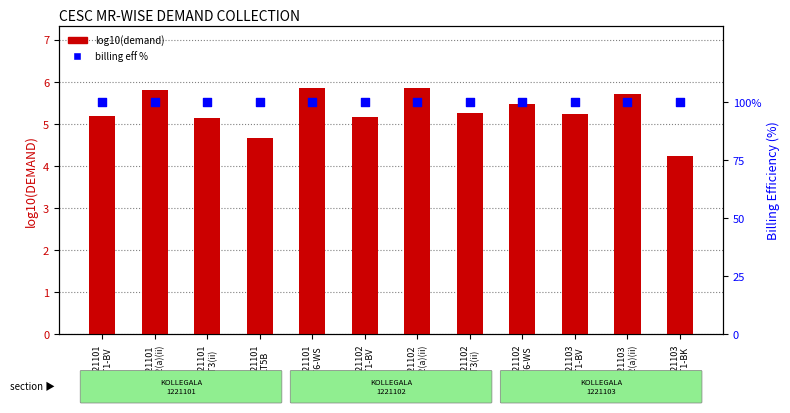

What are all the series names shown in the legend?

log10(demand), billing eff %